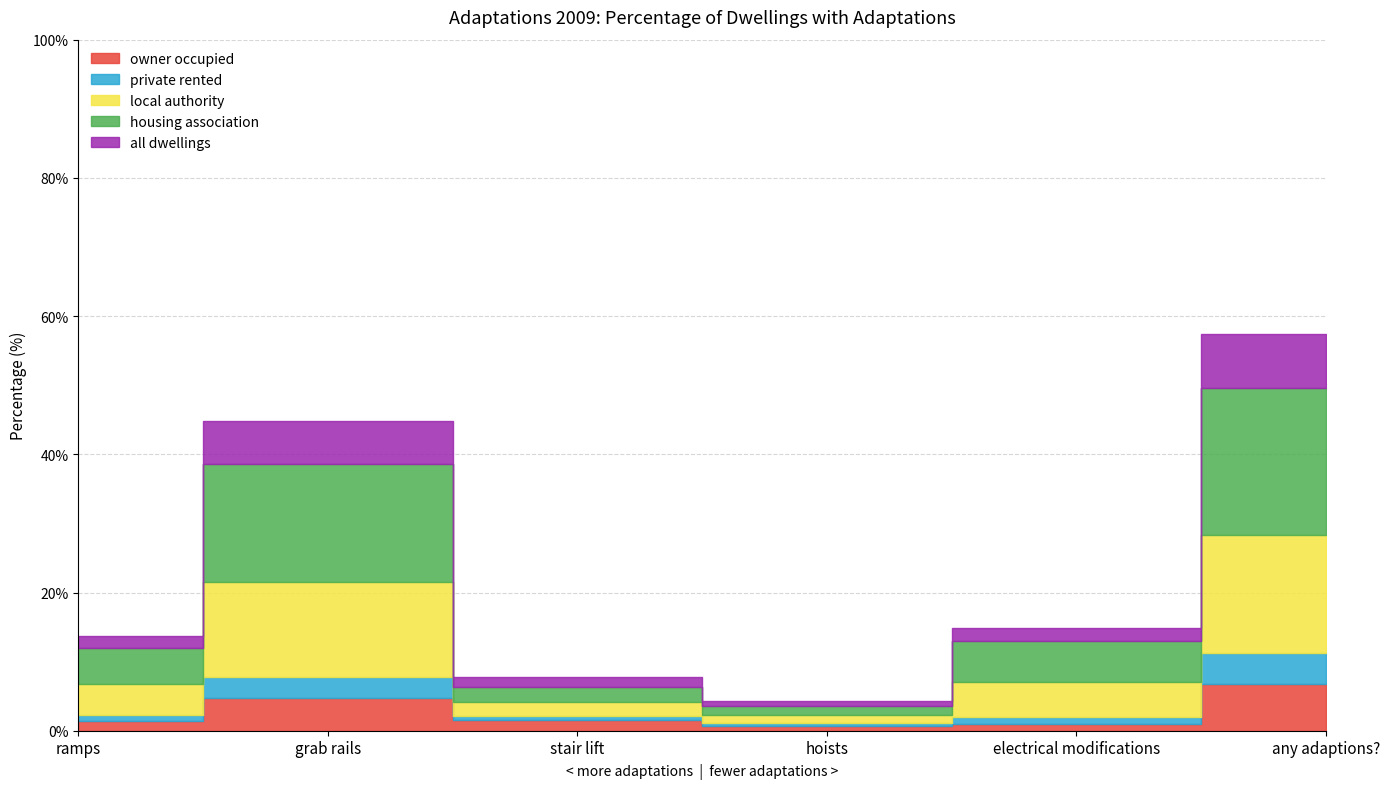

What are all the series names shown in the legend?

owner occupied, private rented, local authority, housing association, all dwellings